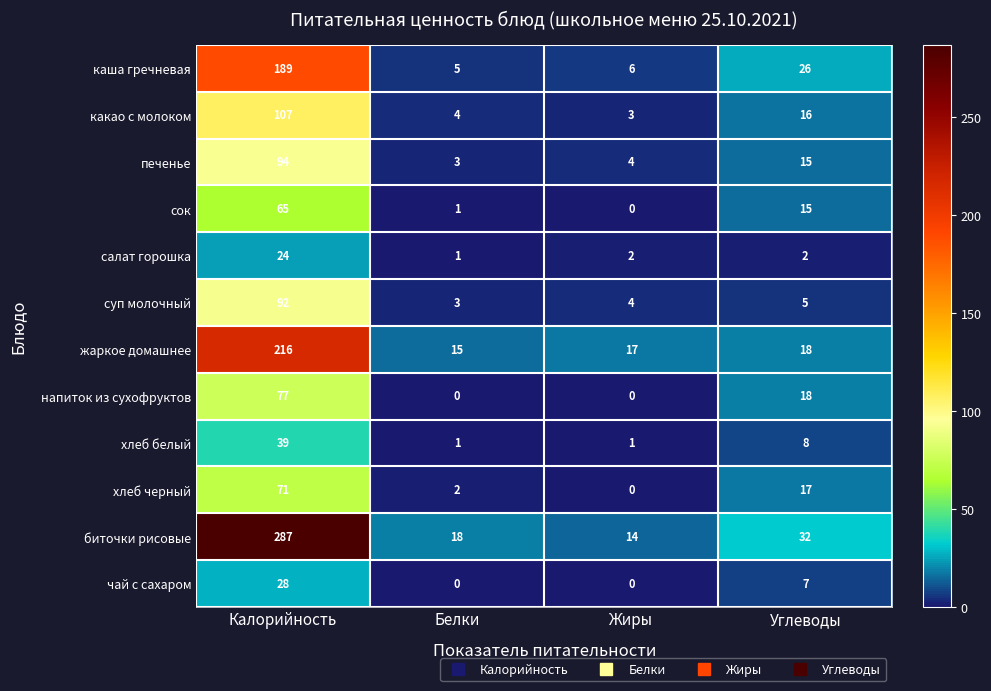

What is the highest value of the сок series?

65